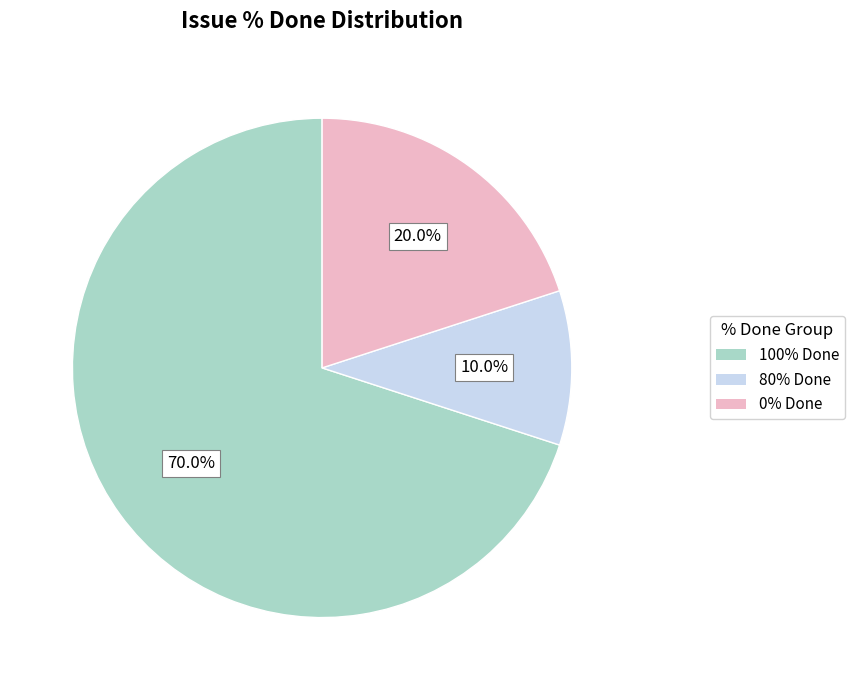

Rank the categories by value from lowest to highest.

80% Done, 0% Done, 100% Done